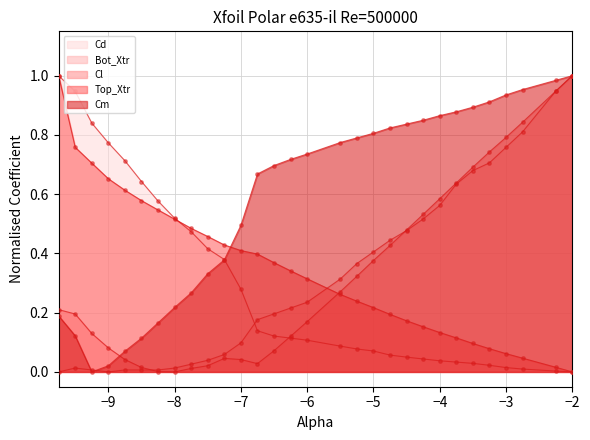

Which series contains the lowest Y value?

Cl